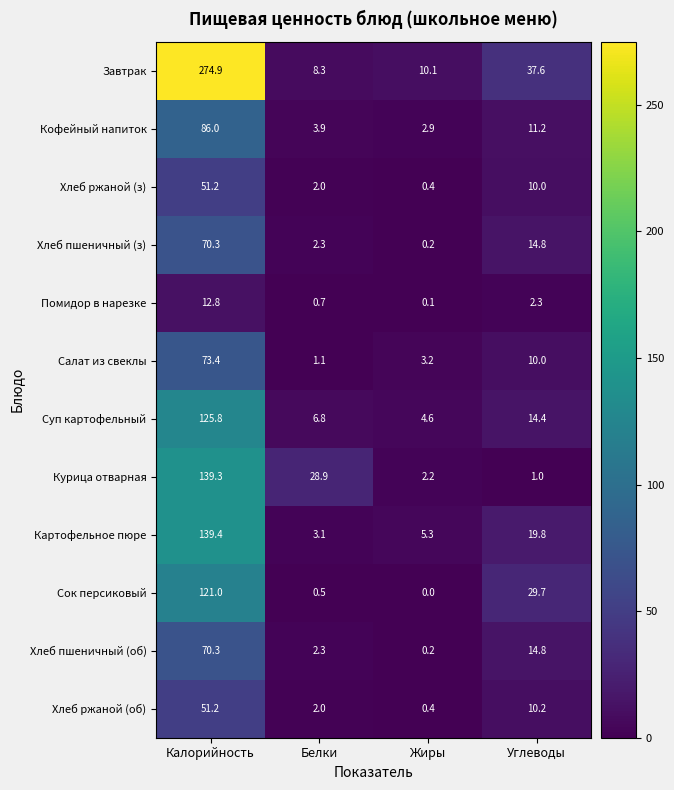

What is the difference between the highest and lowest values at Белки?

28.4